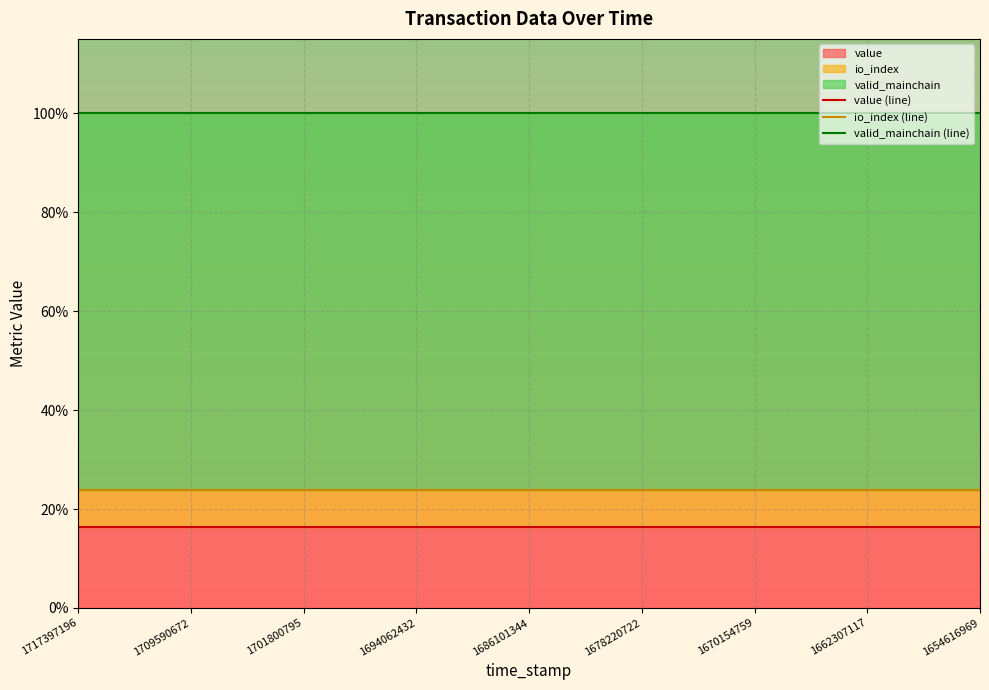

What is the total value across all series at 1701800795?

140.2